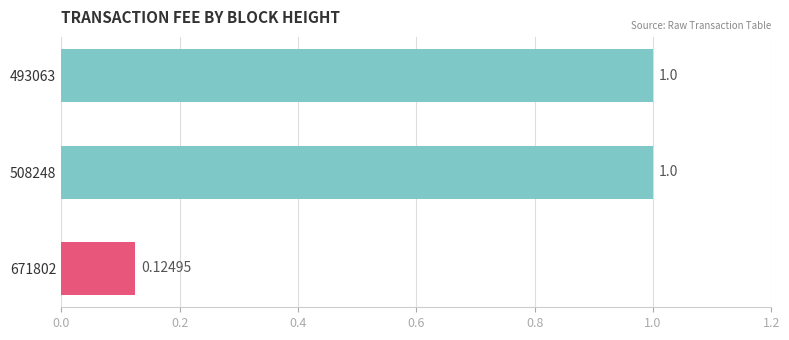

What is the change in value from 671802 to 493063?

+0.9